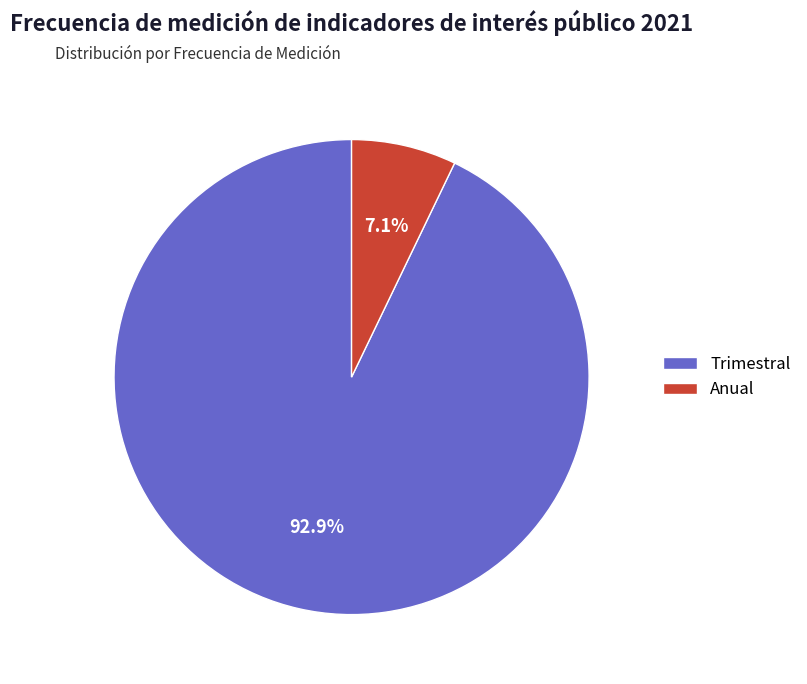

To the nearest percent, what is the difference between the largest and smallest slice percentages?

86%